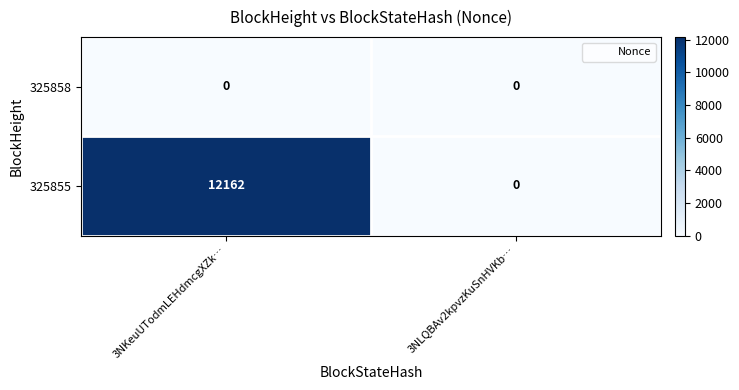

True or false: 325855 has a value of 12162 at 3NKeuUTodmLEHdmcgXZk….

True